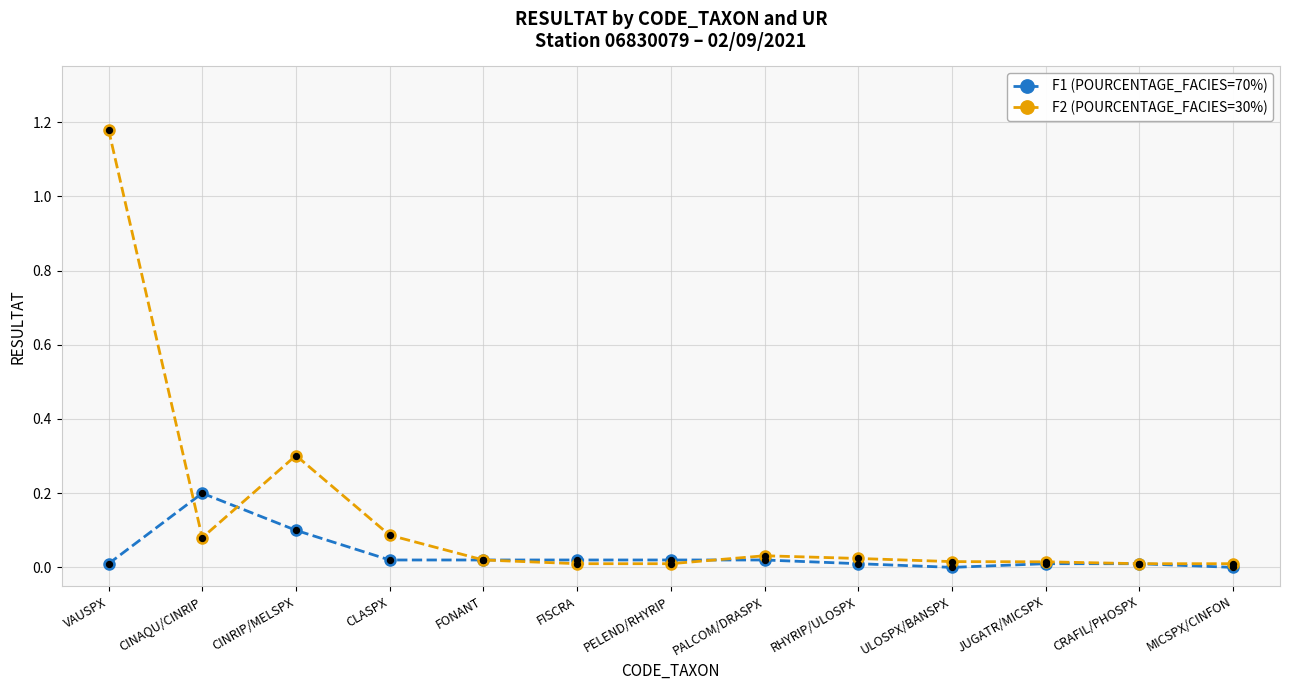

What are all the series names shown in the legend?

F1 (POURCENTAGE_FACIES=70%), F2 (POURCENTAGE_FACIES=30%)